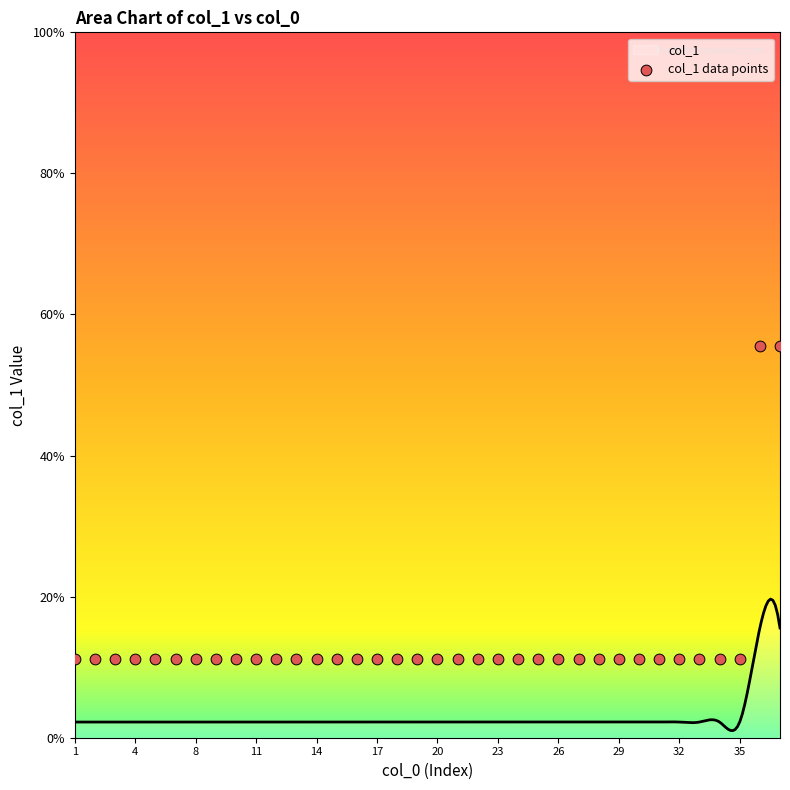

What is the ratio of the value at 11 to the value at 31?

1.0